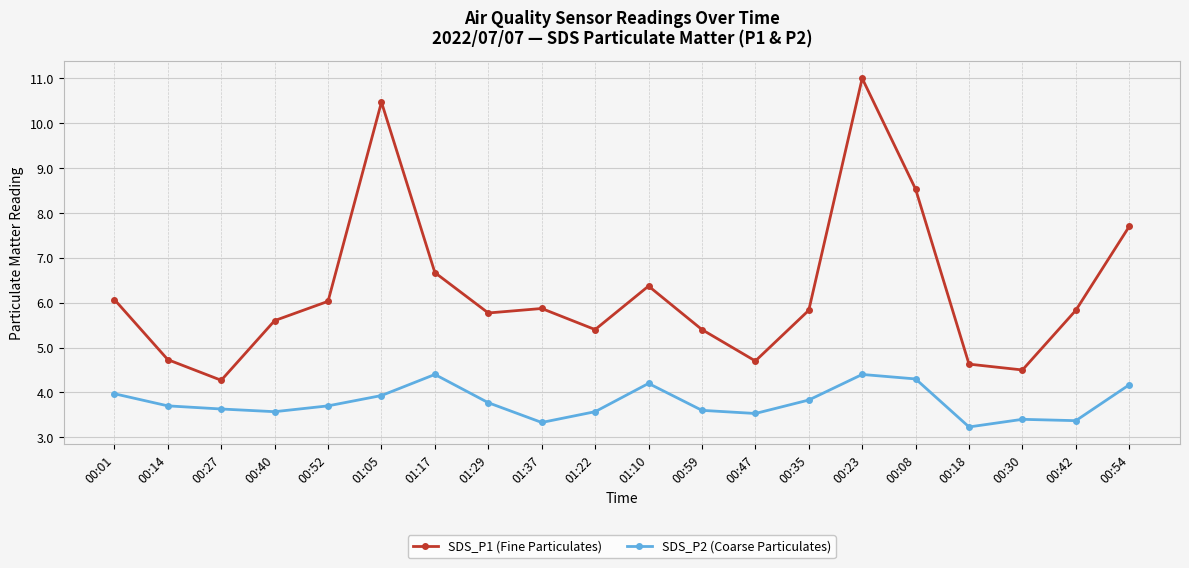

What position from the right is 00:01?

20